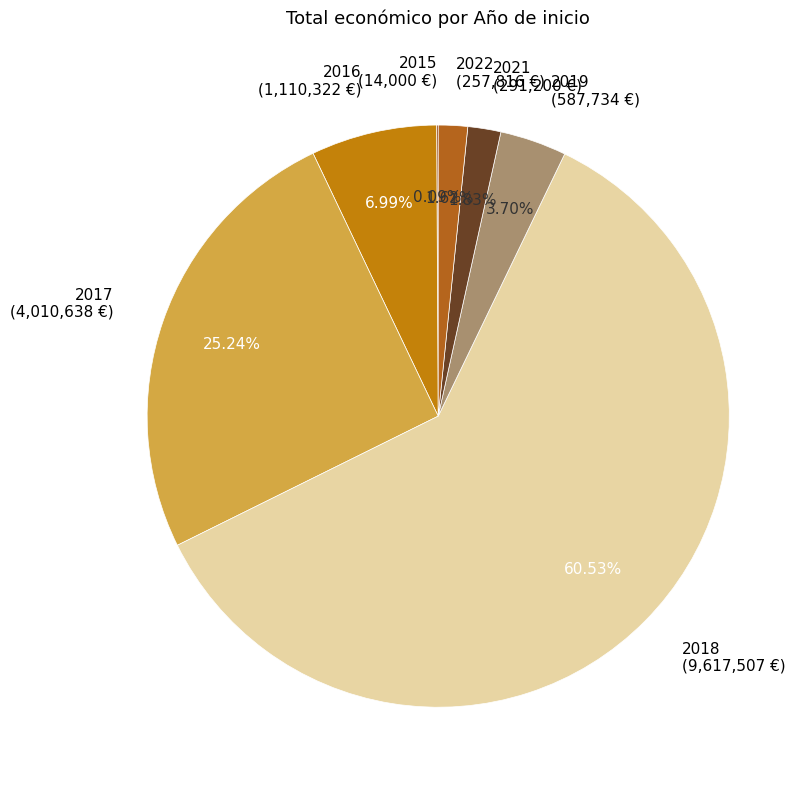

To the nearest percent, what is the difference between the largest and smallest slice percentages?

60%